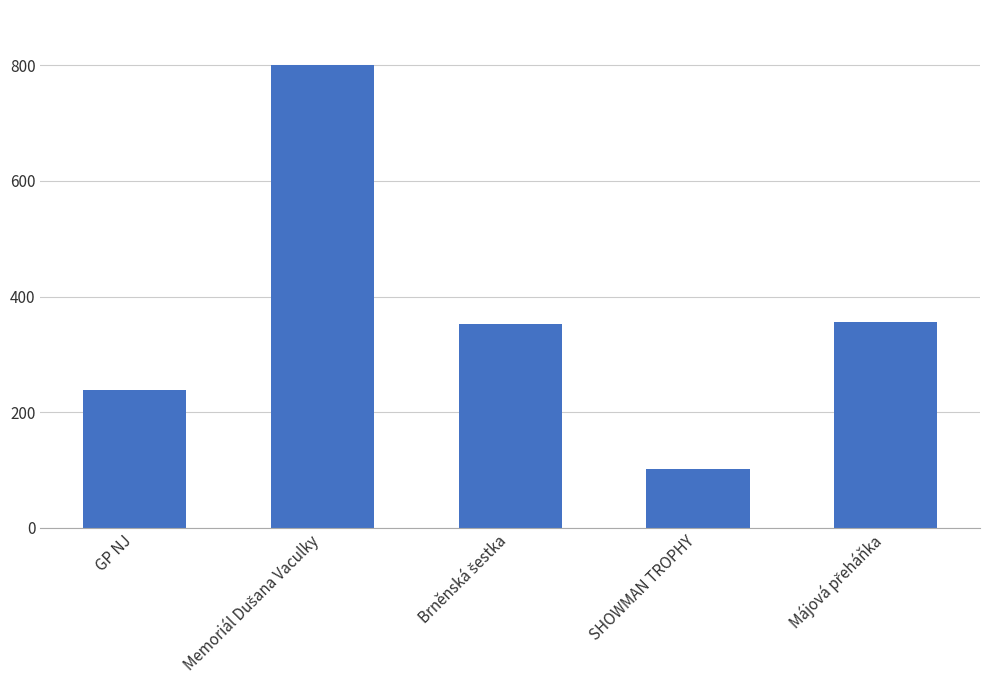

Are the bars grouped side by side (vs. stacked)?

No